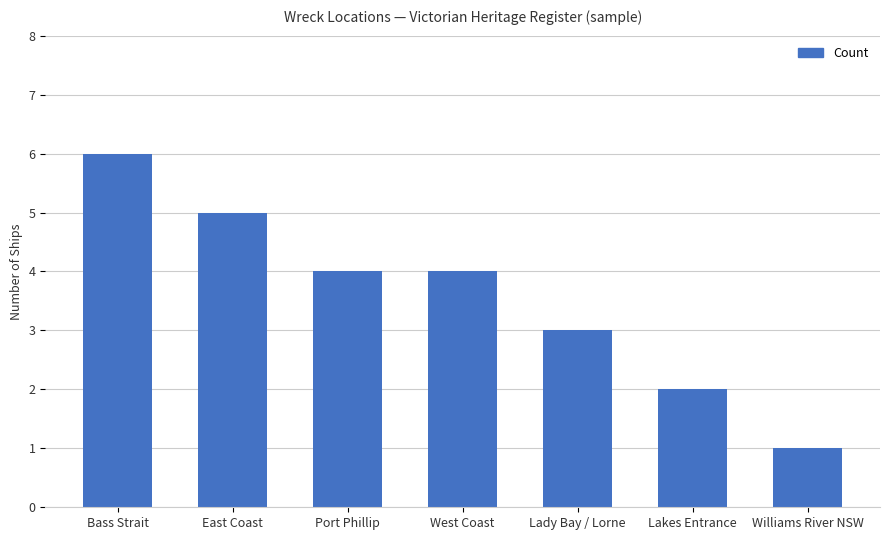

Where is the data nearest to the value 3?

Lady Bay / Lorne